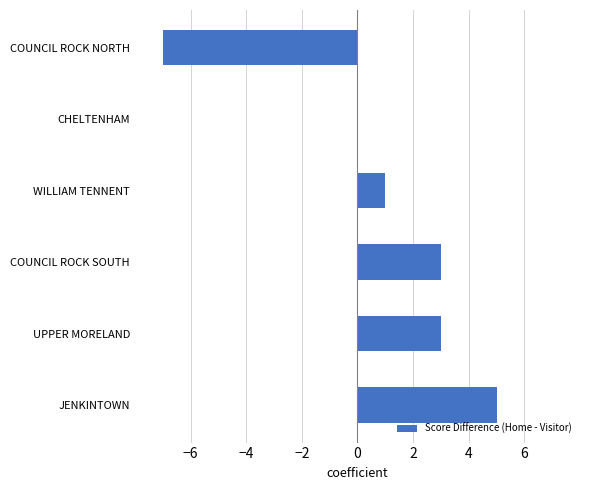

The chart shows a value of -5 at CHELTENHAM. True or false?

False